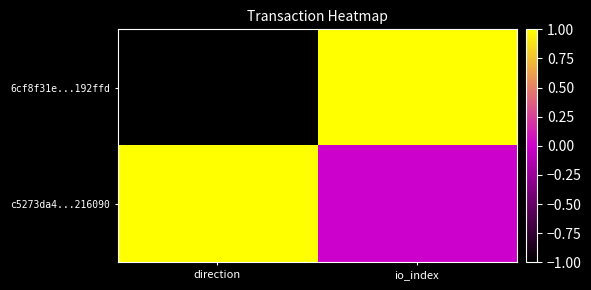

Reading left to right, list all the values displayed in this chart.

6cf8f31e...192ffd: direction=-1	io_index=1
c5273da4...216090: direction=1	io_index=0